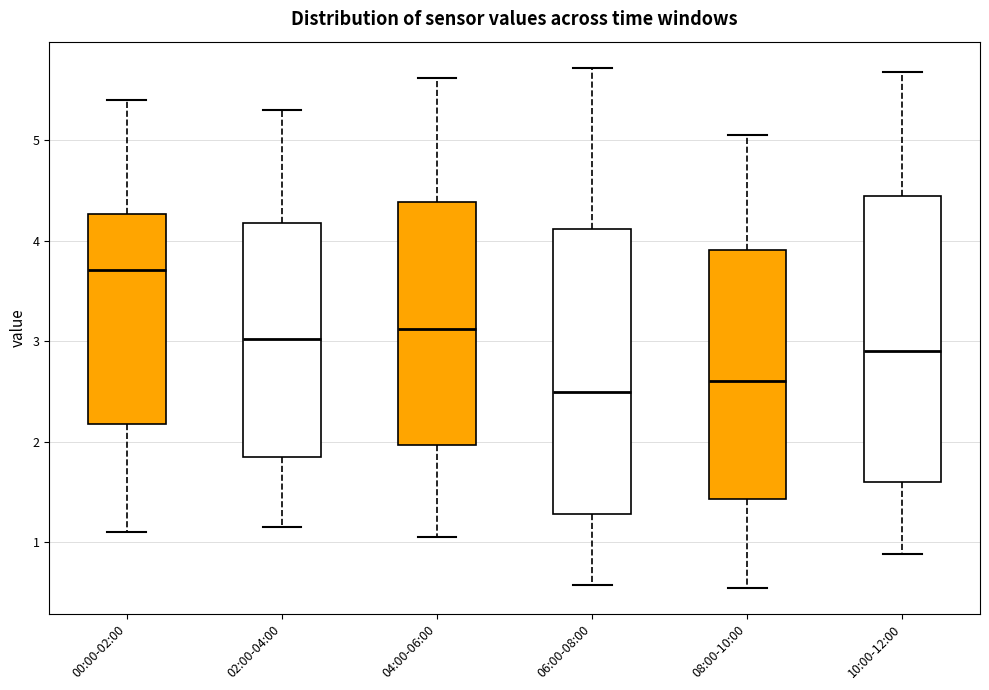

Which box's median line is the highest?

00:00-02:00